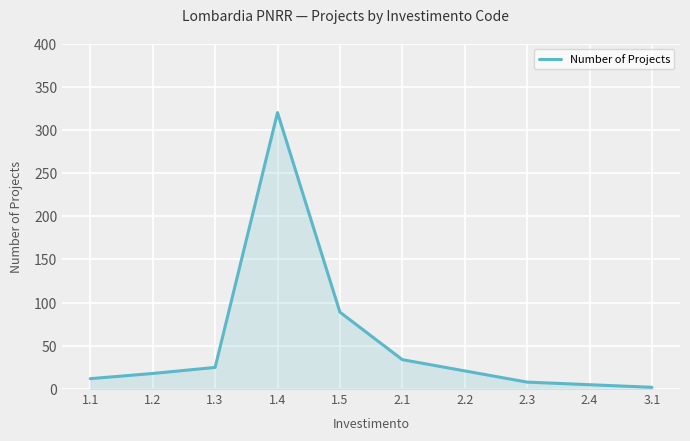

What is the maximum value shown in the chart?

320